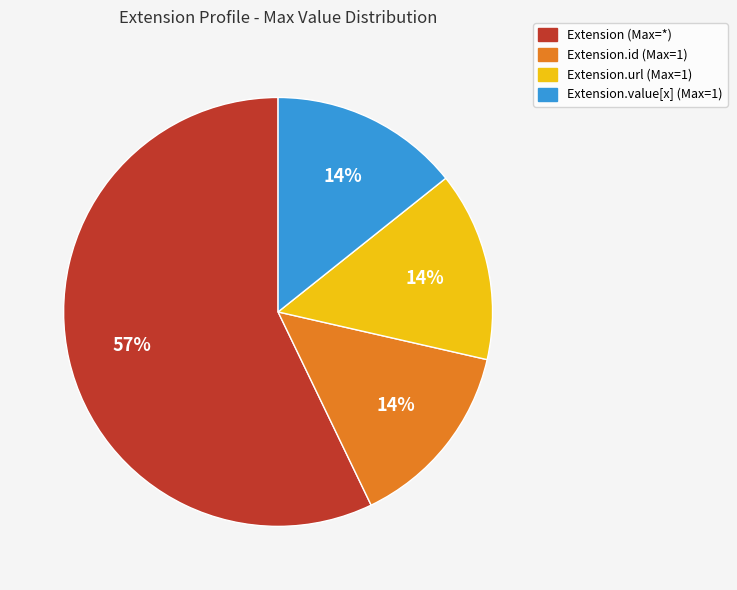

To the nearest percent, what is the average slice percentage?

25%